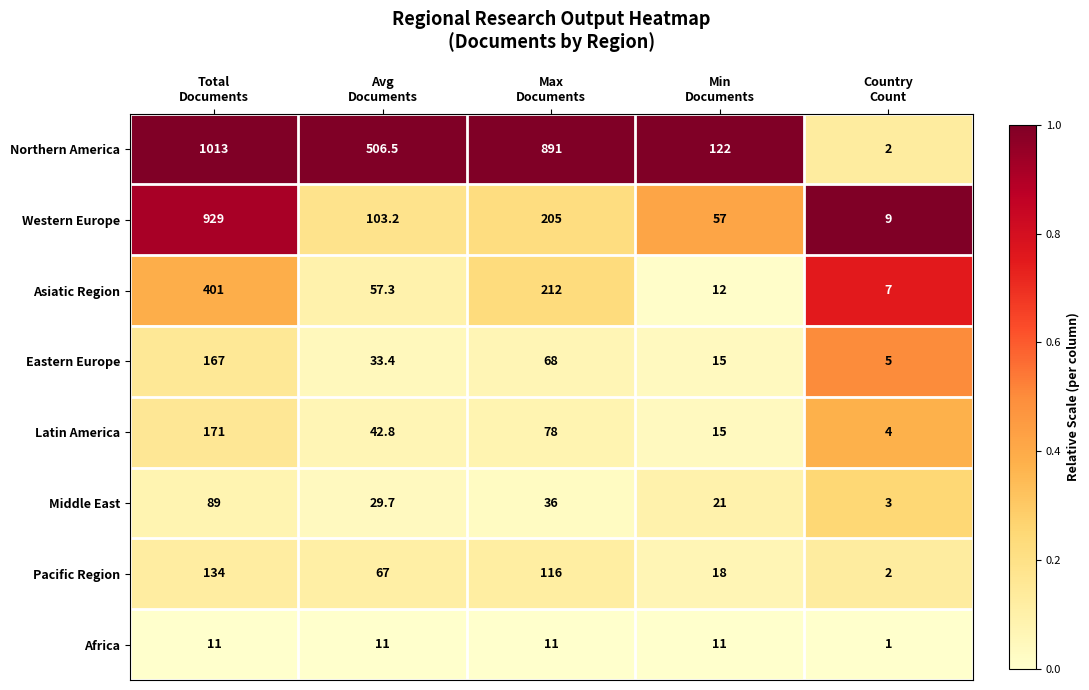

What is the average value of the Pacific Region series?

67.4